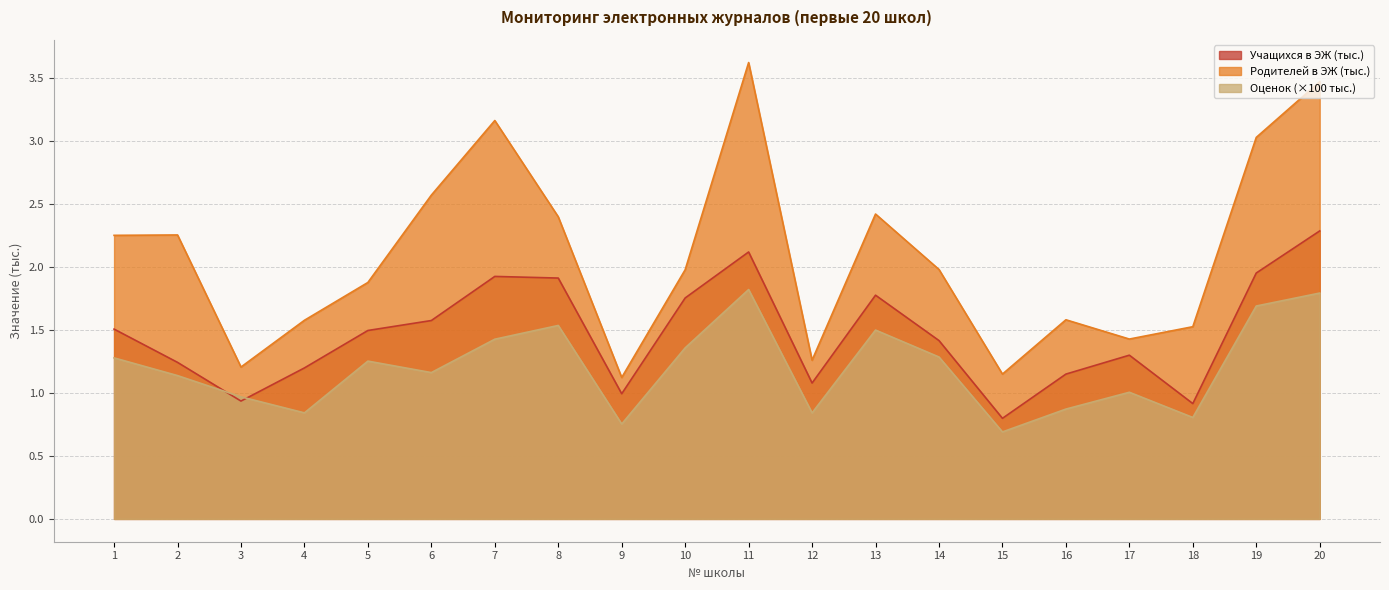

What is the difference between the highest and lowest values at 12?

0.4